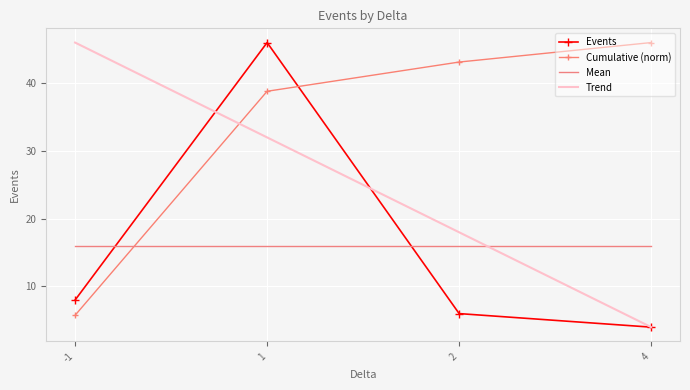

What is the sum of all Cumulative (norm) values?

133.7